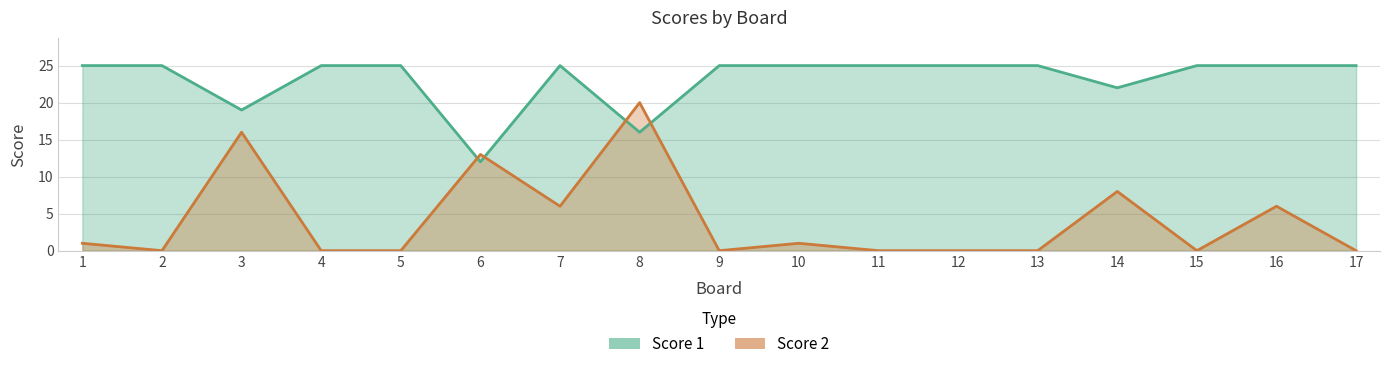

The value of Score 1 at 4 is 25. True or false?

True